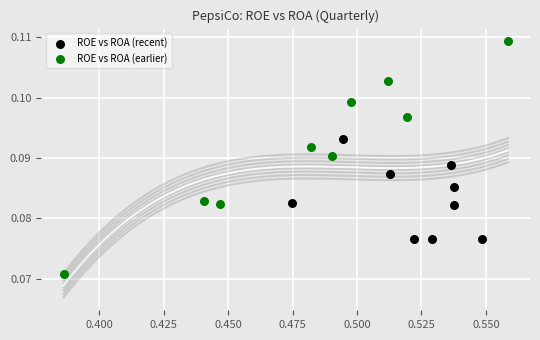

Which series has the largest Y range (max minus min)?

ROE vs ROA (earlier)